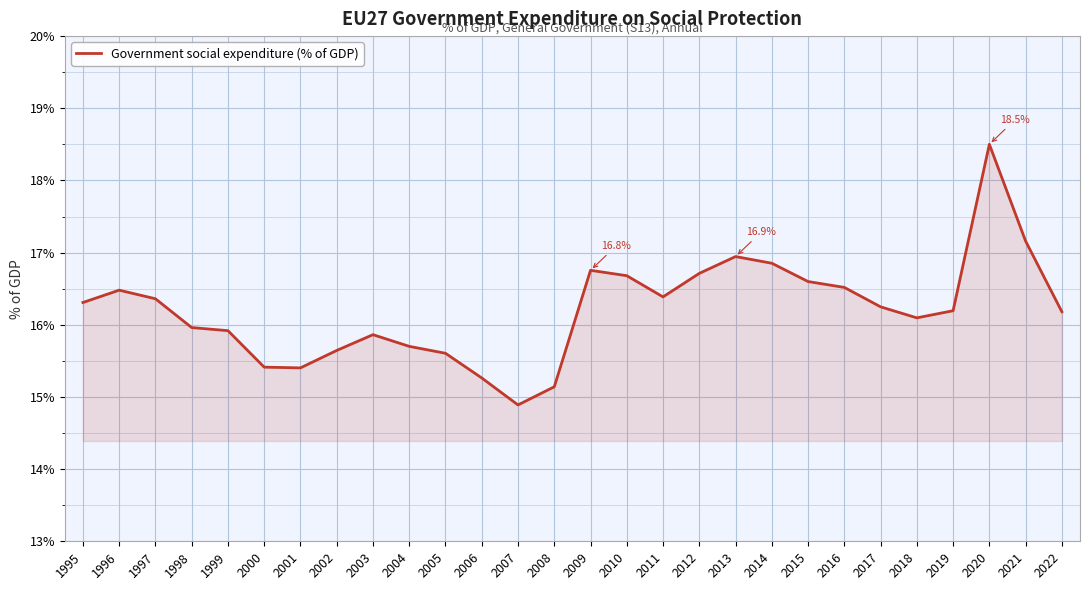

What is the difference between the maximum and minimum values?

3.6